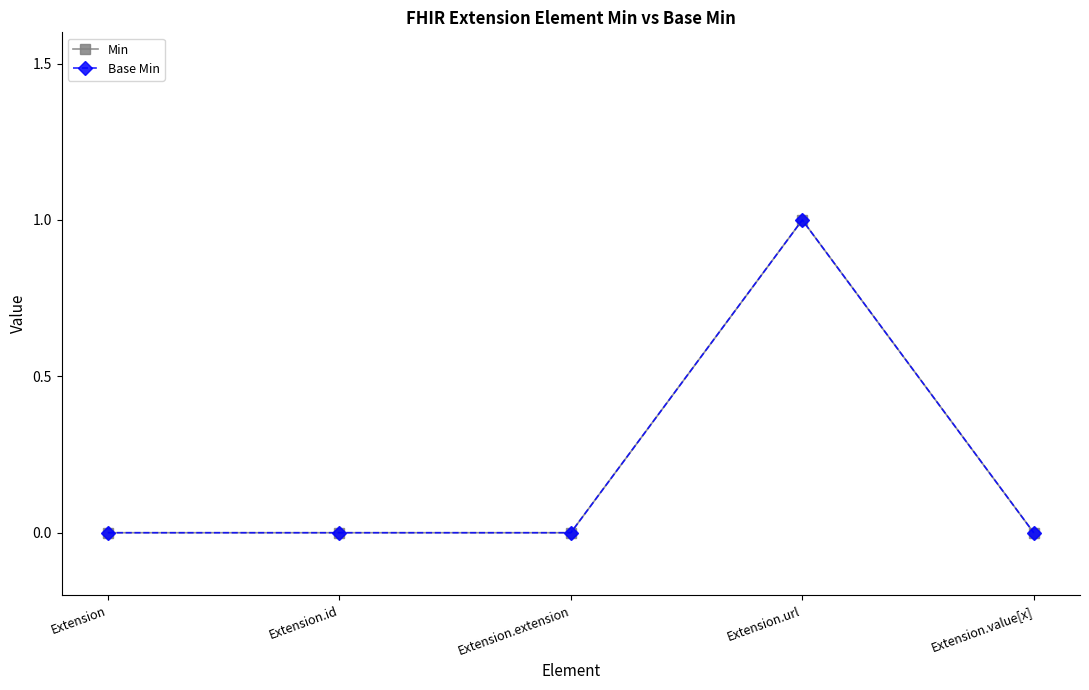

Is the value of Base Min at Extension.extension greater than the value of Min at Extension.extension?

No